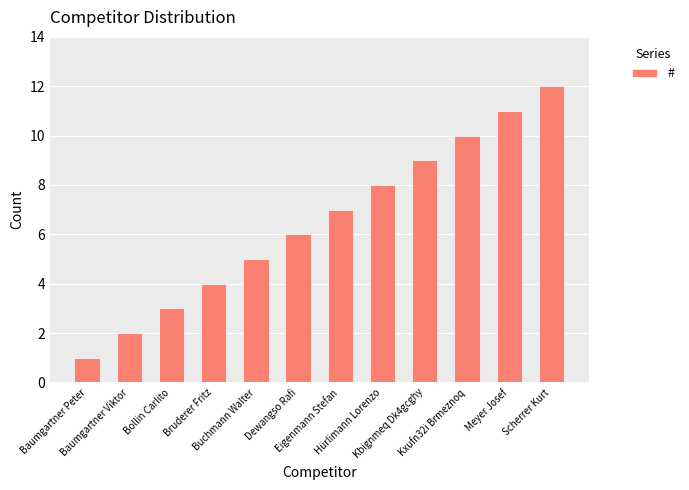

List the labels in order of value, largest first.

Scherrer Kurt, Meyer Josef, Kxufn32i Brmeznoq, Kbignmeq Dk4gcghy, Hürlimann Lorenzo, Eigenmann Stefan, Dewangso Rafi, Buchmann Walter, Bruderer Fritz, Bollin Carlito, Baumgartner Viktor, Baumgartner Peter